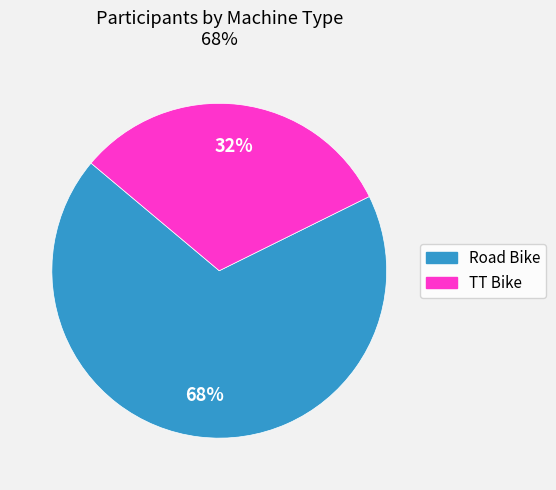

Rank the categories by value from lowest to highest.

TT Bike, Road Bike